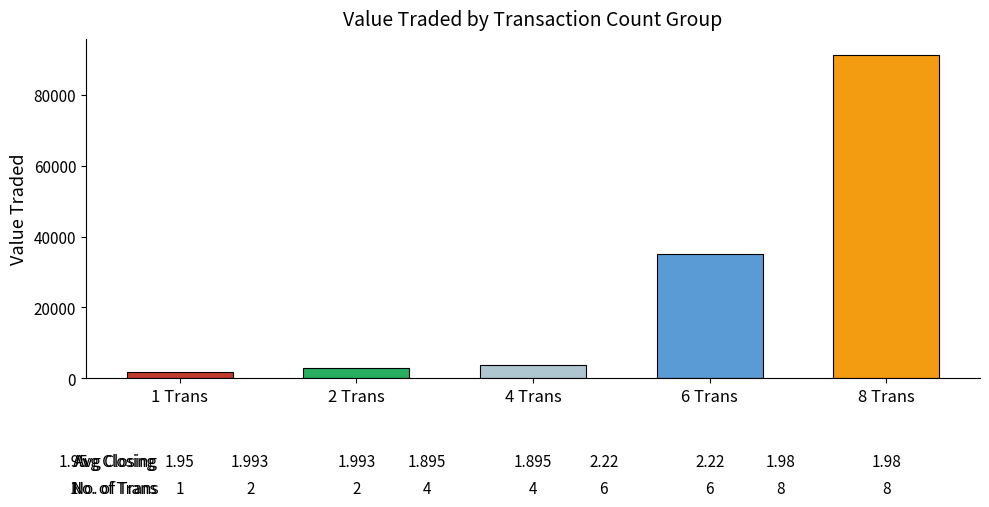

What is the sum of the values at 2 Trans and 1 Trans?

4661